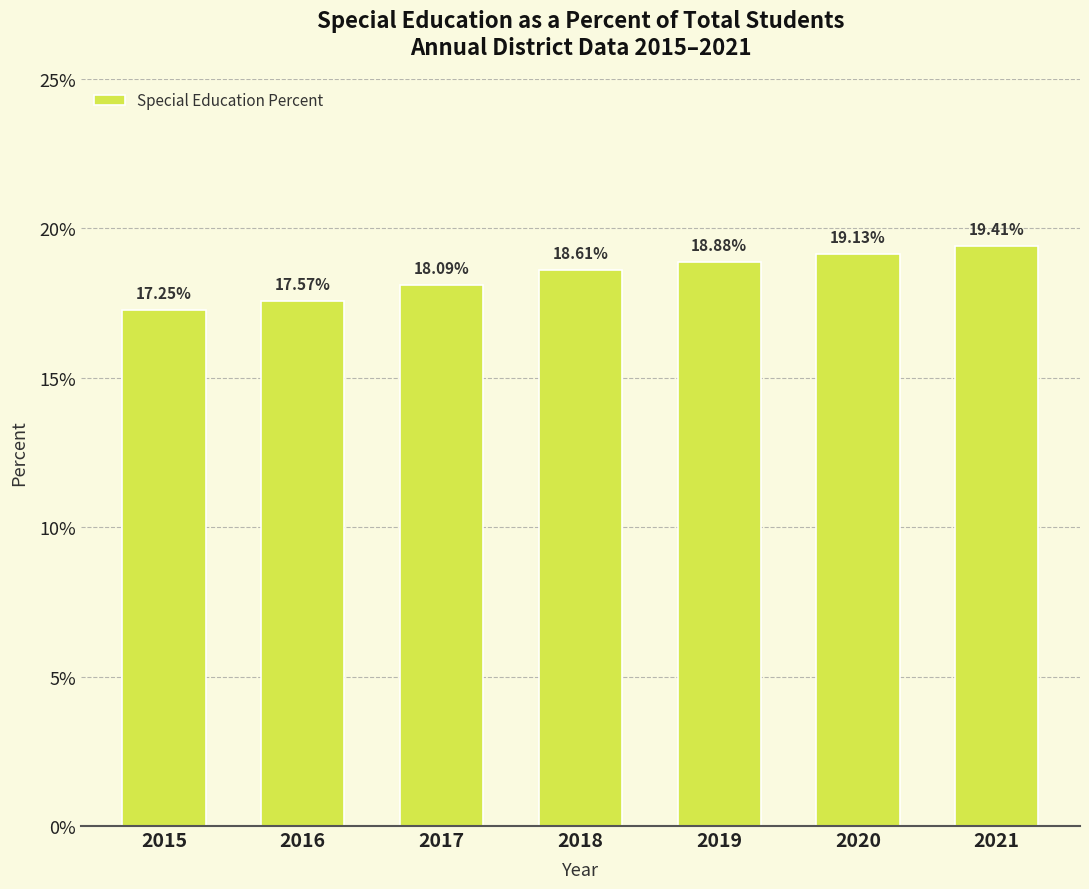

Which category has the highest value across all series?

2021